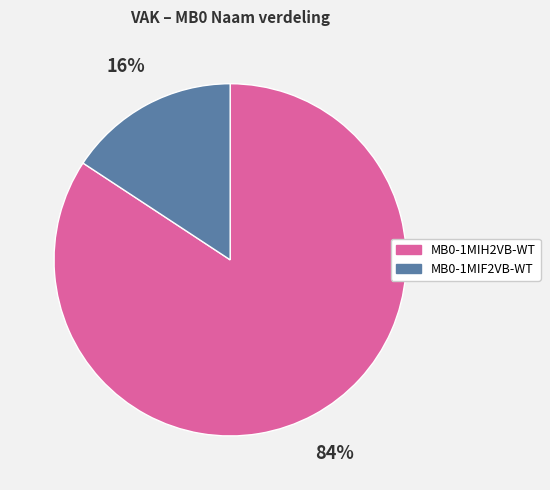

To the nearest percent, what is the combined percentage of MB0-1MIH2VB-WT and MB0-1MIF2VB-WT?

100%